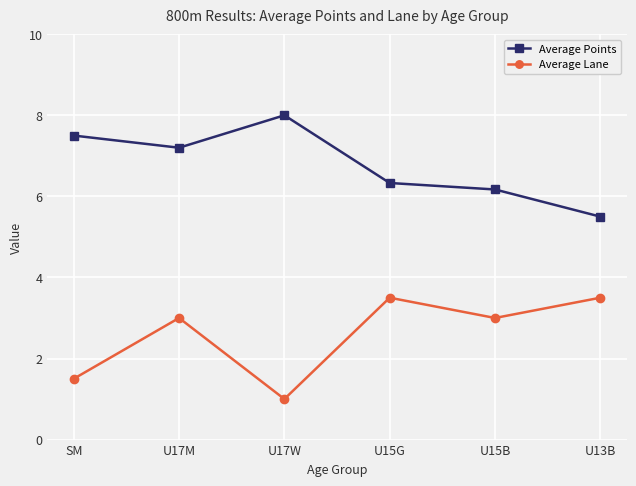

True or false: Average Lane has a value of 1.0 at U17W.

True